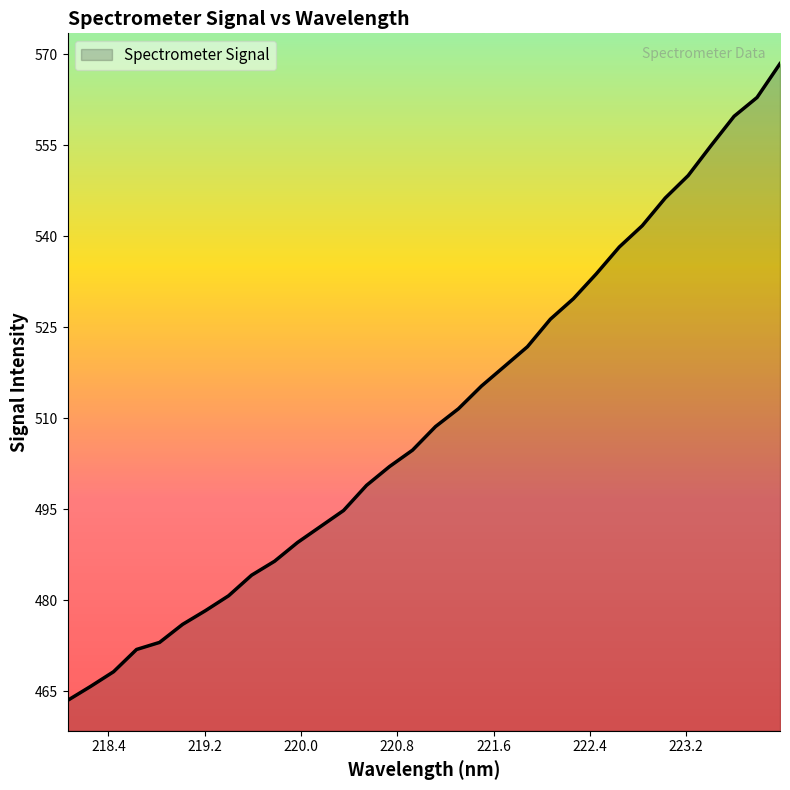

What is the difference between the maximum and minimum values?

105.0